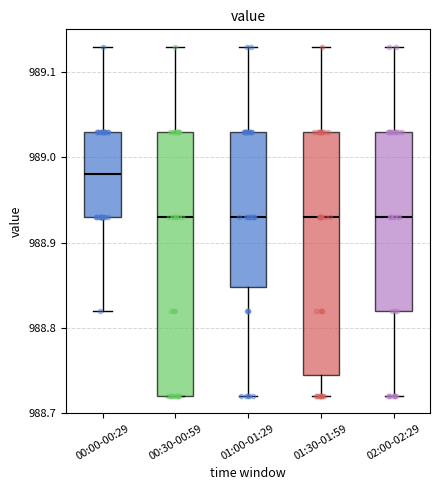

Reading left to right, read every box against the y-axis: the position of its median line, the range the box covers, and the ends of its whiskers. The values are not printed on the chart, so give them approximately, as read against the axis.

00:00-00:29: median 988.98, box 988.93 to 989.03, whiskers 988.82 to 989.13
00:30-00:59: median 988.93, box 988.72 to 989.03, whiskers 988.72 to 989.13
01:00-01:29: median 988.93, box 988.85 to 989.03, whiskers 988.72 to 989.13
01:30-01:59: median 988.93, box 988.75 to 989.03, whiskers 988.72 to 989.13
02:00-02:29: median 988.93, box 988.82 to 989.03, whiskers 988.72 to 989.13